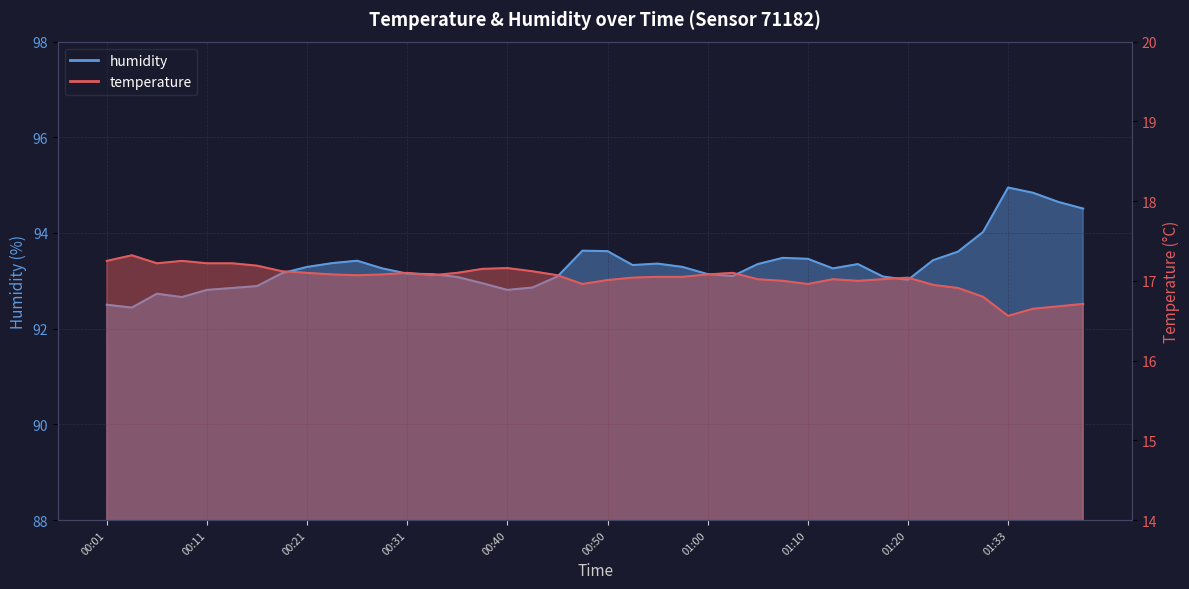

Is it true that temperature equals 22.9 at 00:33?

False